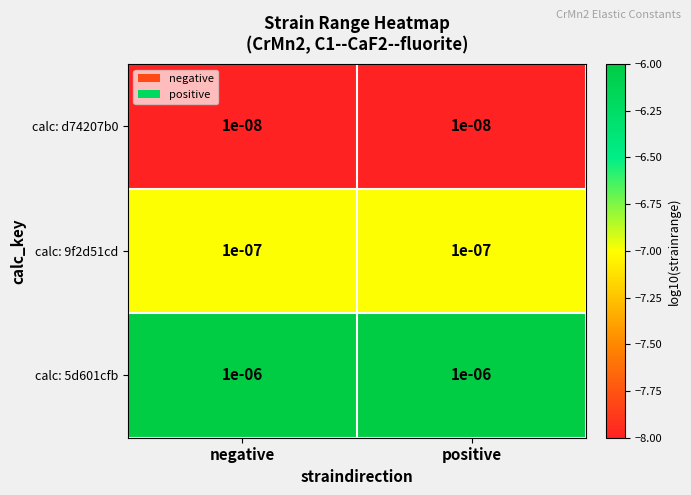

Is the value of calc: d74207b0 at negative greater than the value of calc: 9f2d51cd at negative?

No